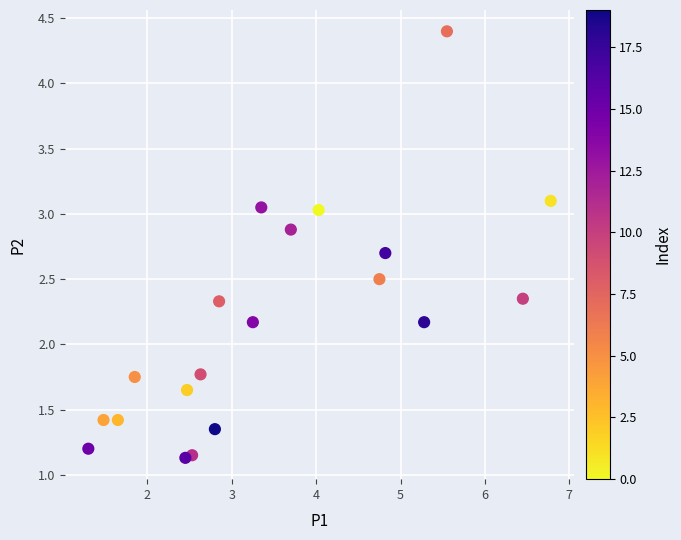

What is the range of X values (max minus min)?

5.5